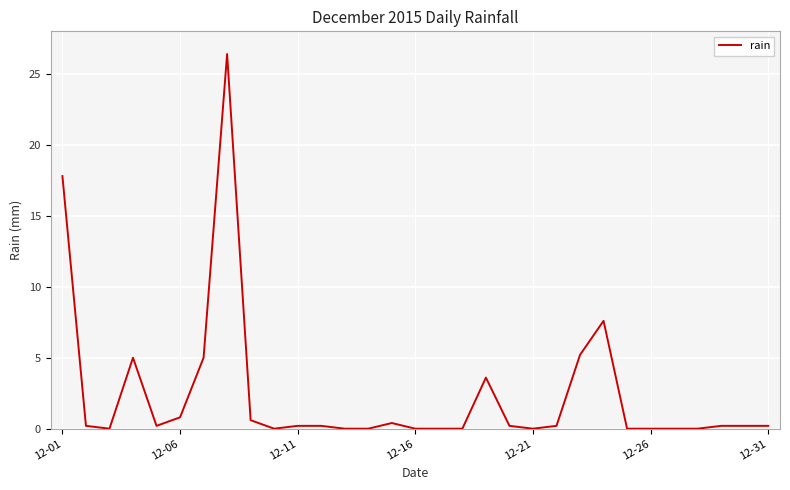

What is the difference between the maximum and minimum values?

26.4